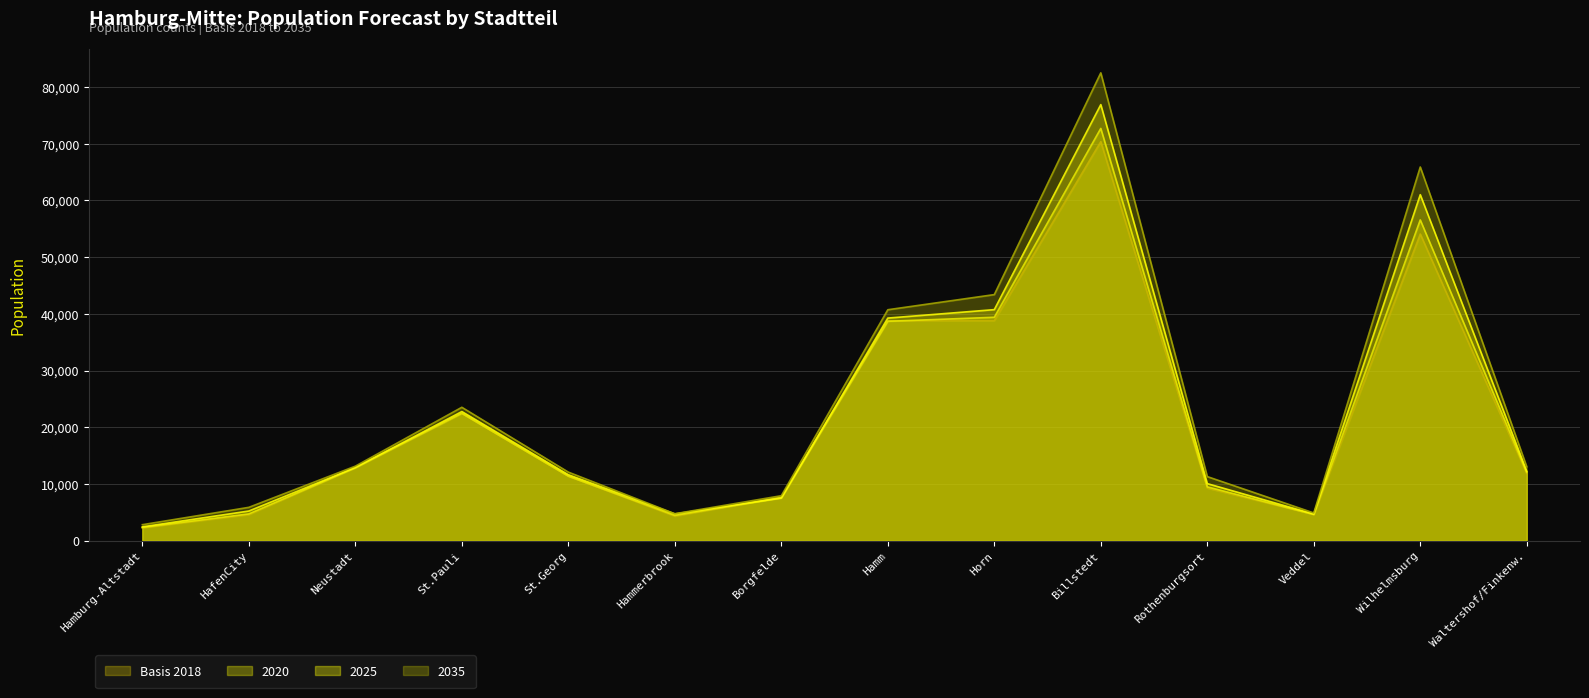

Reading right to left, extract all data points from this chart.

Basis 2018: Waltershof/Finkenw.=11808	Wilhelmsburg=54068	Veddel=4632	Rothenburgsort=9268	Billstedt=70355	Horn=38799	Hamm=38773	Borgfelde=7696	Hammerbrook=4323	St.Georg=11384	St.Pauli=22436	Neustadt=12920	HafenCity=4592	Hamburg-Altstadt=2272
2020: Waltershof/Finkenw.=12030	Wilhelmsburg=56560	Veddel=4620	Rothenburgsort=9490	Billstedt=72690	Horn=39390	Hamm=38680	Borgfelde=7570	Hammerbrook=4450	St.Georg=11380	St.Pauli=22460	Neustadt=12850	HafenCity=4720	Hamburg-Altstadt=2330
2025: Waltershof/Finkenw.=12220	Wilhelmsburg=61010	Veddel=4700	Rothenburgsort=10060	Billstedt=76890	Horn=40740	Hamm=39250	Borgfelde=7510	Hammerbrook=4720	St.Georg=11630	St.Pauli=22770	Neustadt=12900	HafenCity=5230	Hamburg-Altstadt=2440
2035: Waltershof/Finkenw.=13030	Wilhelmsburg=65890	Veddel=4890	Rothenburgsort=11300	Billstedt=82490	Horn=43390	Hamm=40720	Borgfelde=7930	Hammerbrook=4750	St.Georg=12090	St.Pauli=23520	Neustadt=13140	HafenCity=5880	Hamburg-Altstadt=2820